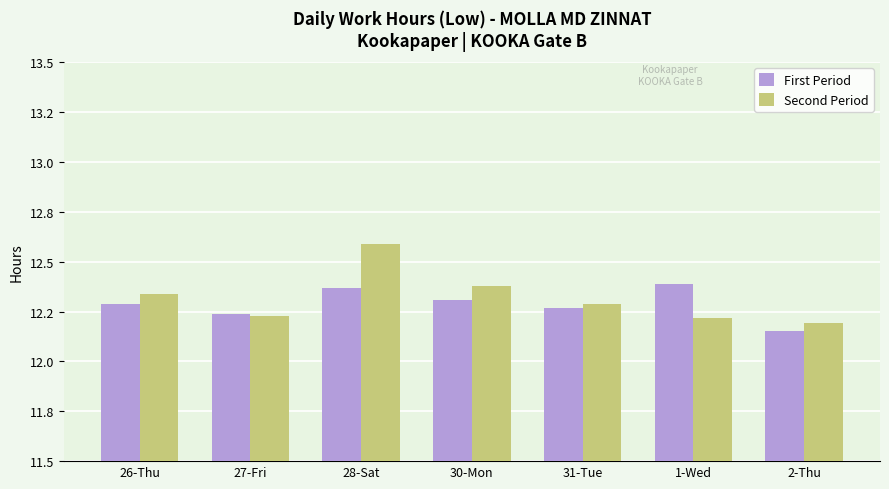

Are the bars horizontal?

No